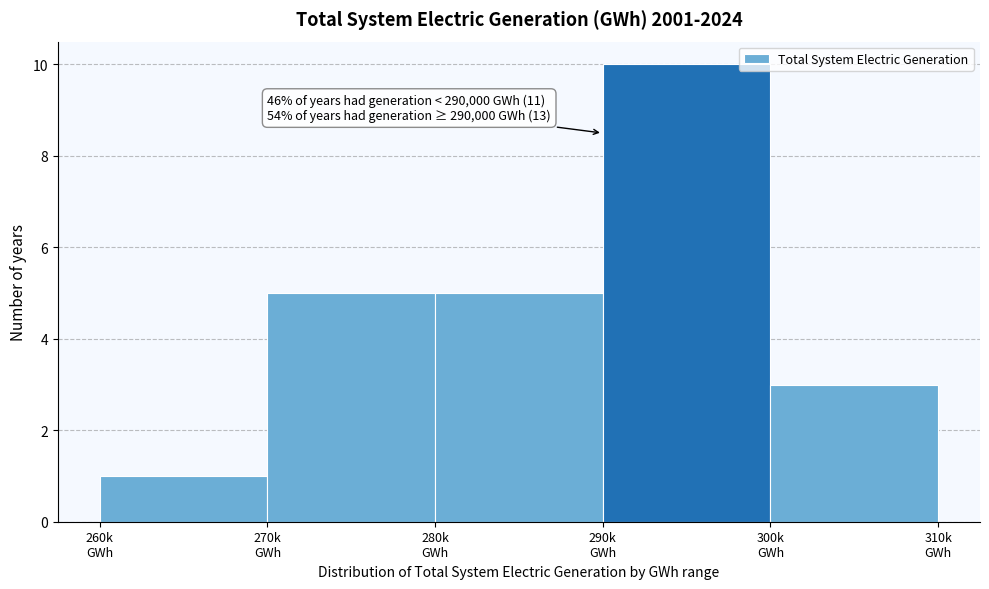

Reading left to right, what are all the values shown in this chart?

1	5	5	10	3